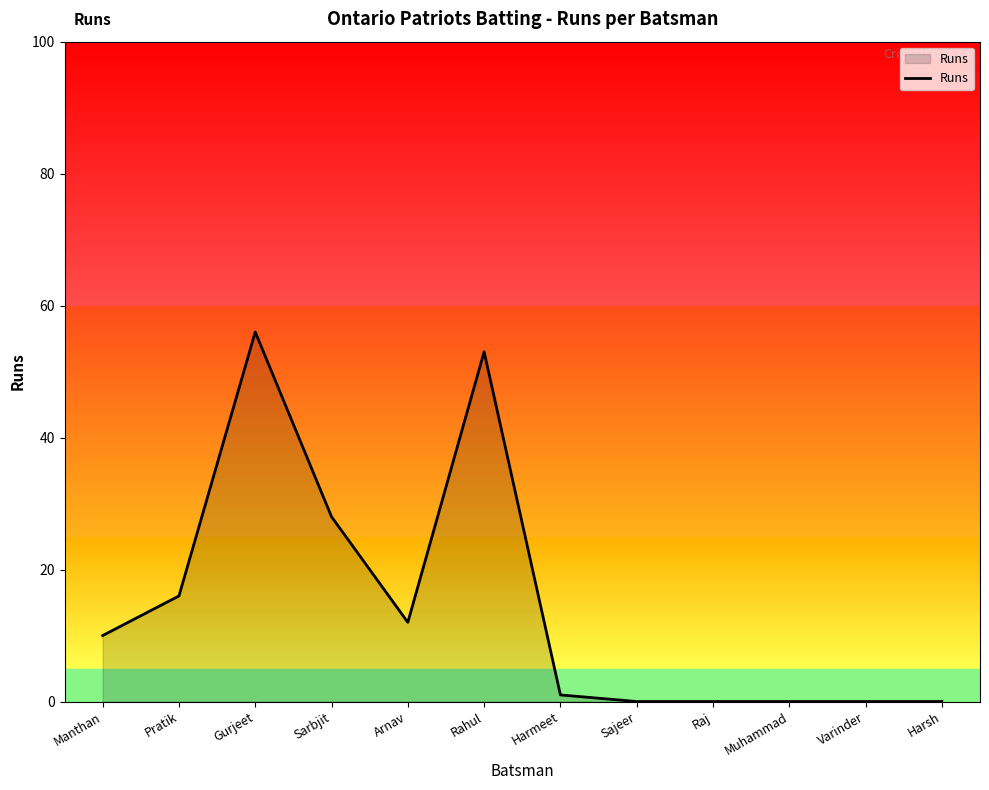

True or false: there are more than 0 points higher than both neighbors.

True